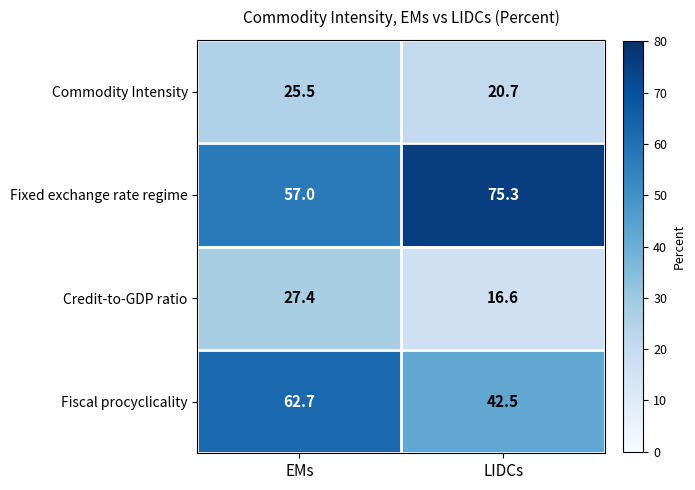

What is the total value across all series at LIDCs?

155.1